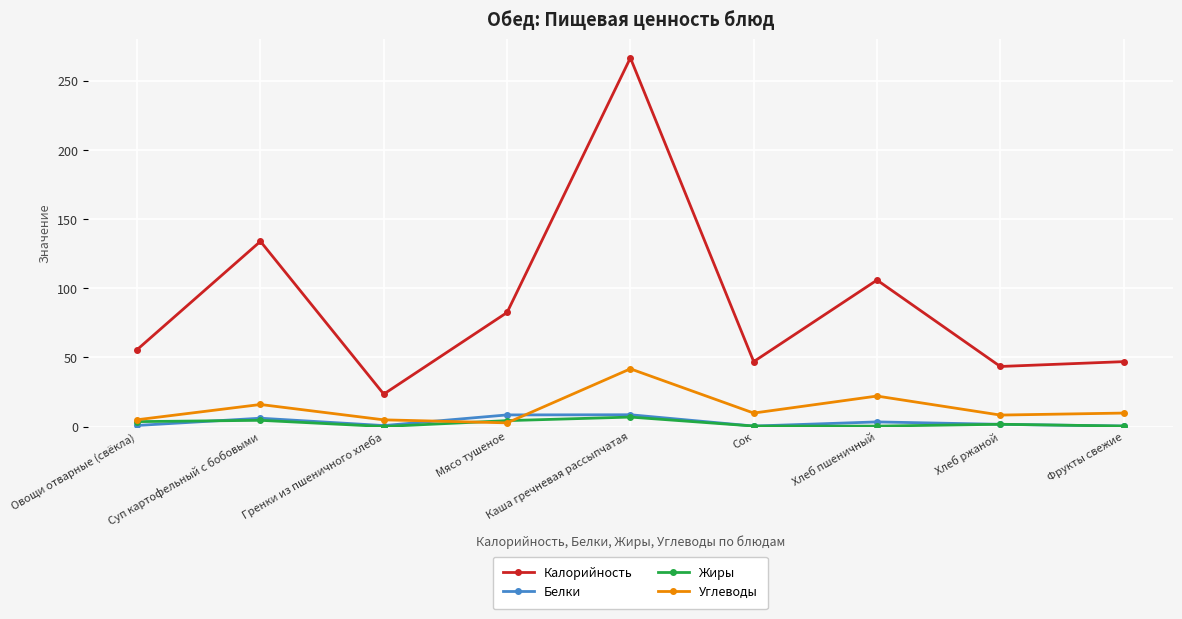

In Углеводы, how many points are higher than both neighbors (excluding endpoints)?

3